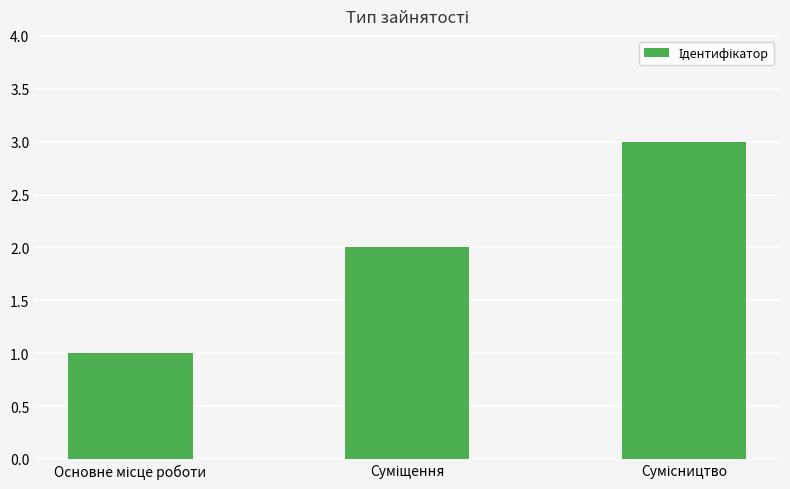

What is the sum of all values?

6